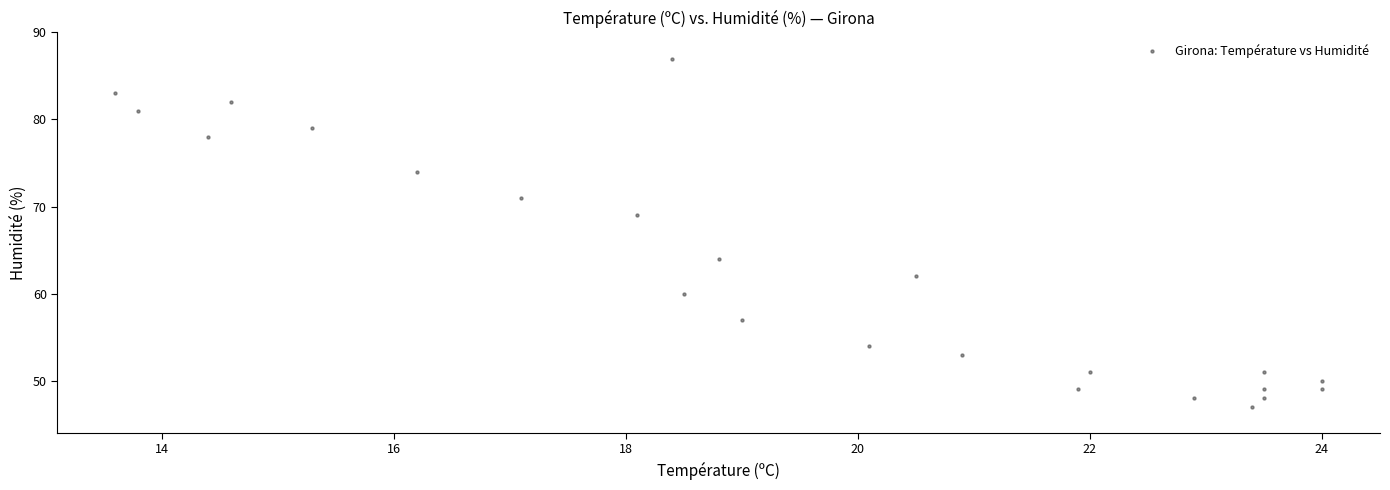

What Y value in the scatter plot is closest to 67?

69